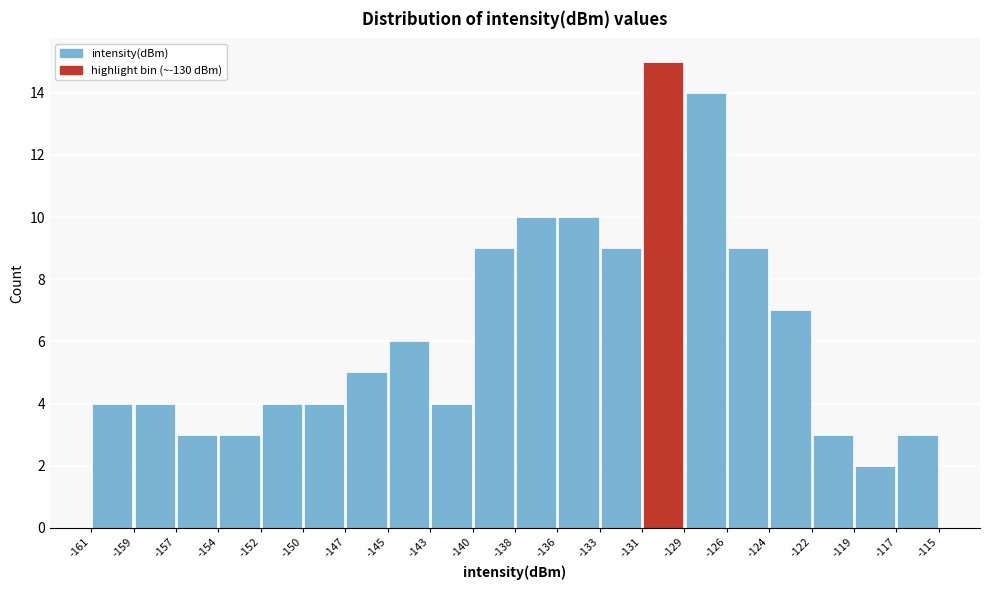

Which range on the x-axis has the tallest bar?

-131 to -129